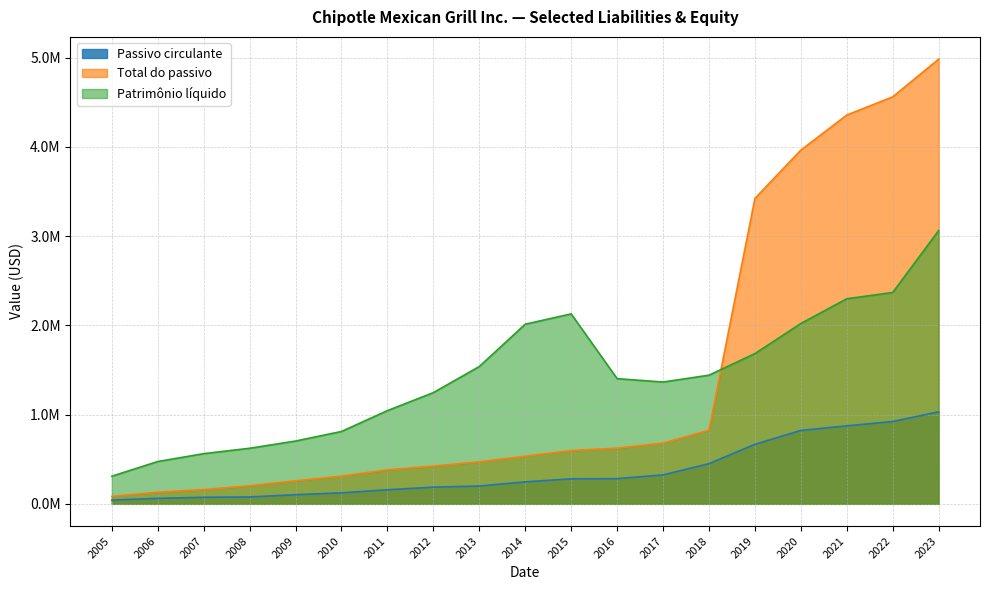

How many values in the Passivo circulante series exceed 245710?

9